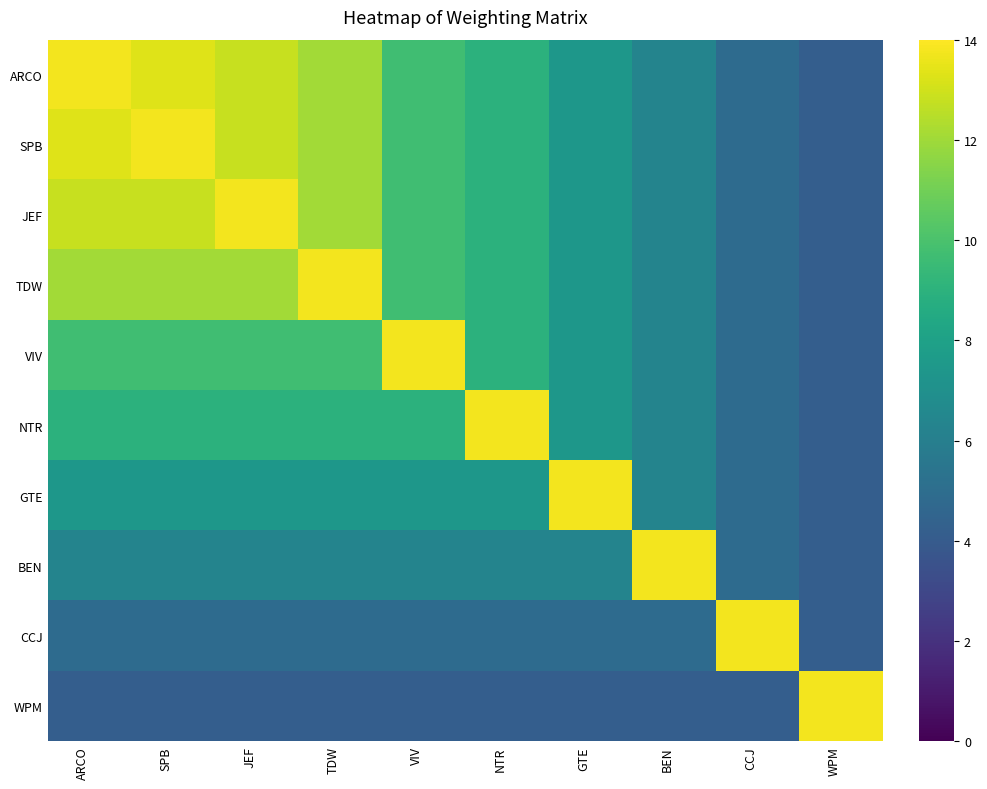

What is the spread (max minus min) of values at VIV?

9.6